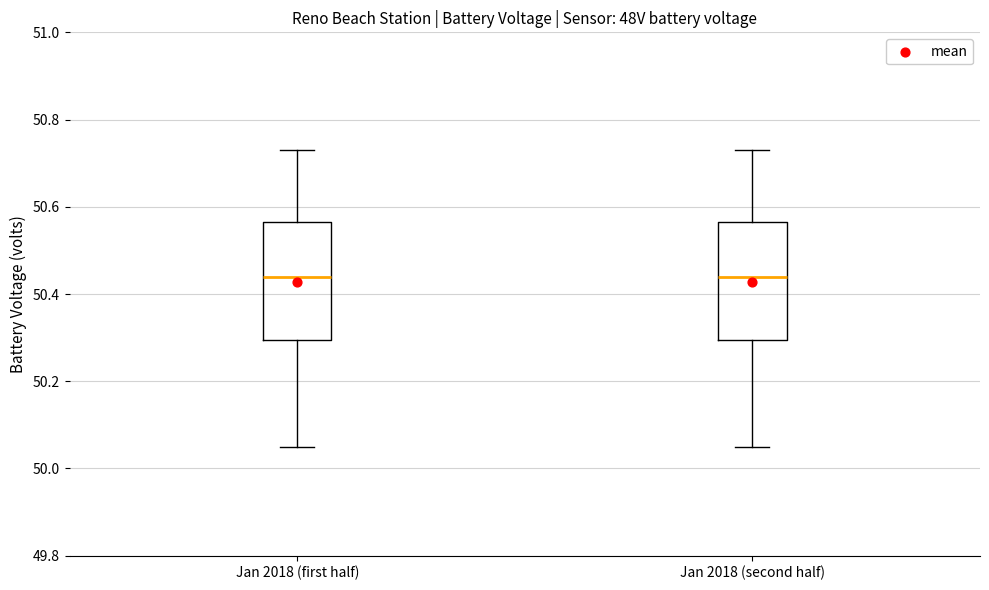

Where does the upper whisker of the box for Jan 2018 (second half) end on the y-axis? The values are not printed on the chart, so give them approximately, as read against the axis.

50.74